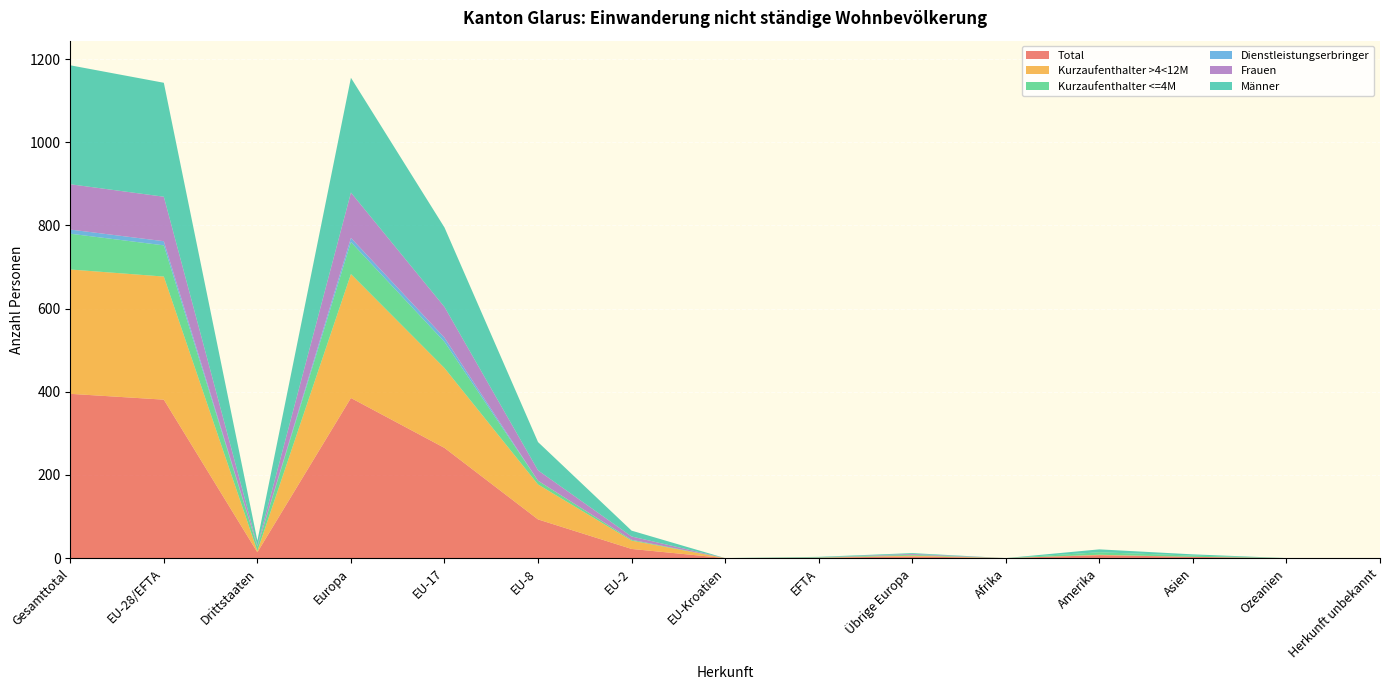

Reading left to right, what are all the values shown in this chart?

Total: Gesamttotal=395	EU-28/EFTA=381	Drittstaaten=14	Europa=385	EU-17=265	EU-8=93	EU-2=22	EU-Kroatien=0	EFTA=1	Übrige Europa=4	Afrika=0	Amerika=7	Asien=3	Ozeanien=0	Herkunft unbekannt=0
Kurzaufenthalter >4<12M: Gesamttotal=299	EU-28/EFTA=296	Drittstaaten=3	Europa=298	EU-17=192	EU-8=84	EU-2=20	EU-Kroatien=0	EFTA=0	Übrige Europa=2	Afrika=0	Amerika=1	Asien=0	Ozeanien=0	Herkunft unbekannt=0
Kurzaufenthalter <=4M: Gesamttotal=86	EU-28/EFTA=75	Drittstaaten=11	Europa=77	EU-17=63	EU-8=9	EU-2=2	EU-Kroatien=0	EFTA=1	Übrige Europa=2	Afrika=0	Amerika=6	Asien=3	Ozeanien=0	Herkunft unbekannt=0
Dienstleistungserbringer: Gesamttotal=10	EU-28/EFTA=10	Drittstaaten=0	Europa=10	EU-17=10	EU-8=0	EU-2=0	EU-Kroatien=0	EFTA=0	Übrige Europa=0	Afrika=0	Amerika=0	Asien=0	Ozeanien=0	Herkunft unbekannt=0
Frauen: Gesamttotal=109	EU-28/EFTA=107	Drittstaaten=2	Europa=109	EU-17=74	EU-8=25	EU-2=8	EU-Kroatien=0	EFTA=0	Übrige Europa=2	Afrika=0	Amerika=0	Asien=0	Ozeanien=0	Herkunft unbekannt=0
Männer: Gesamttotal=286	EU-28/EFTA=274	Drittstaaten=12	Europa=276	EU-17=191	EU-8=68	EU-2=14	EU-Kroatien=0	EFTA=1	Übrige Europa=2	Afrika=0	Amerika=7	Asien=3	Ozeanien=0	Herkunft unbekannt=0